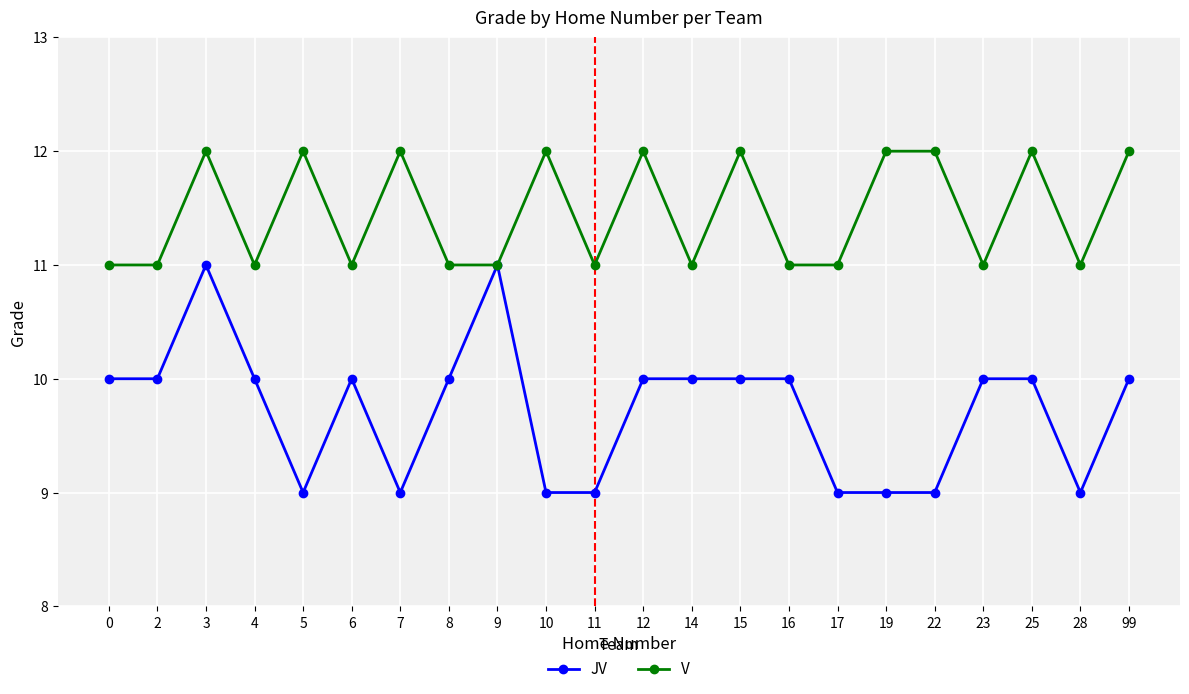

Where is the first local maximum for V?

3